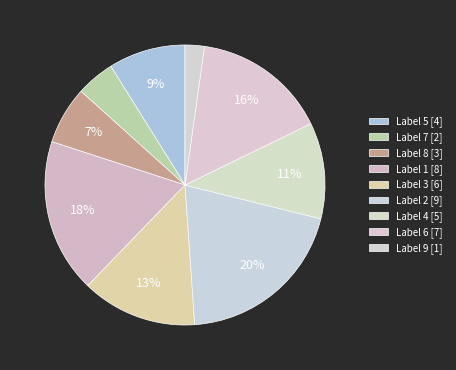

Count the number of slices in the pie.

9